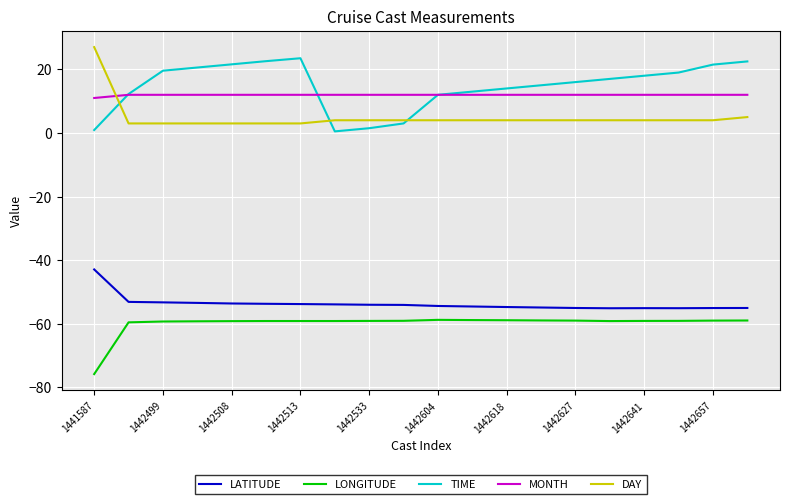

What is the lowest value of the LATITUDE series?

-55.1